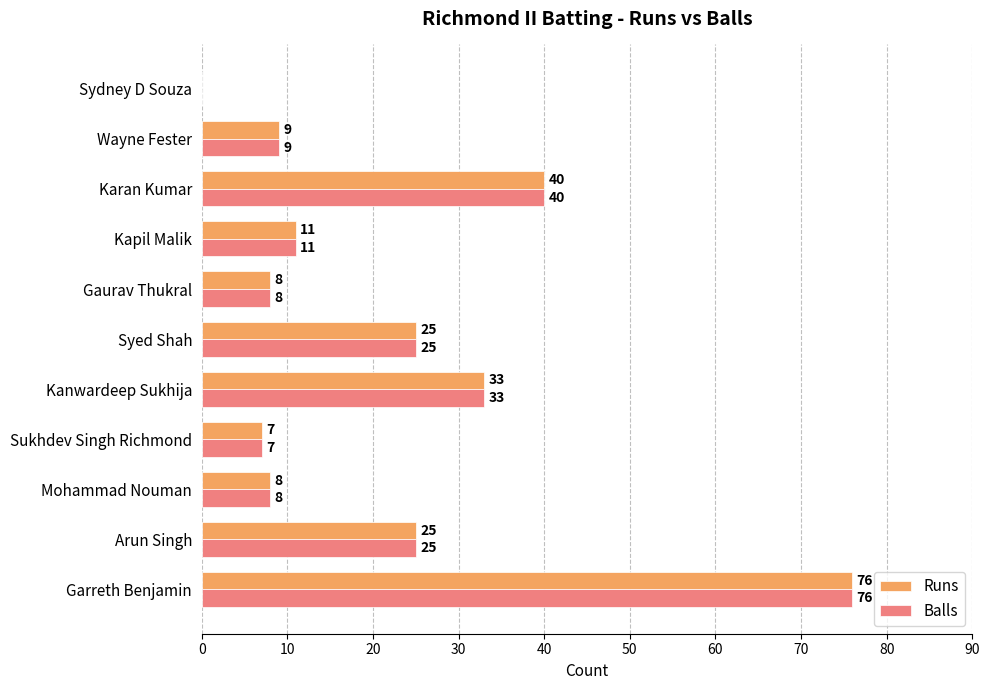

Is the value of Balls at Kapil Malik greater than the value of Runs at Wayne Fester?

Yes